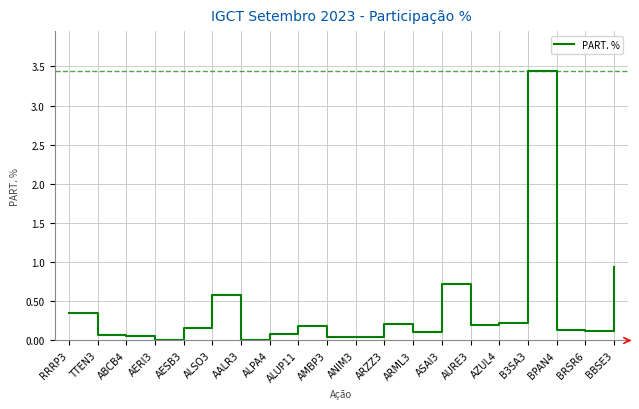

Does the chart have visible grid lines?

Yes